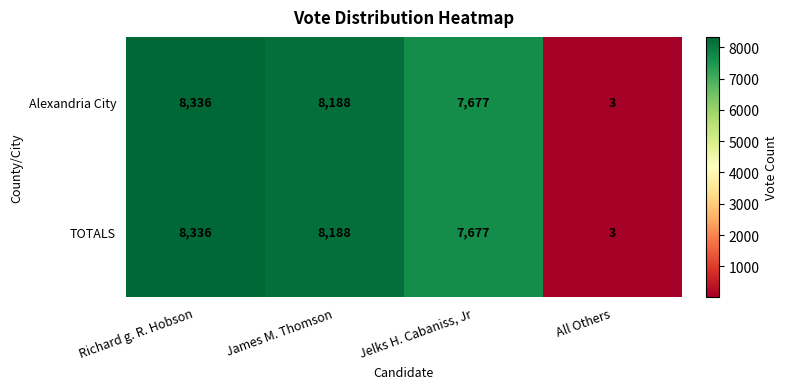

What is the total value across all series at James M. Thomson?

16376